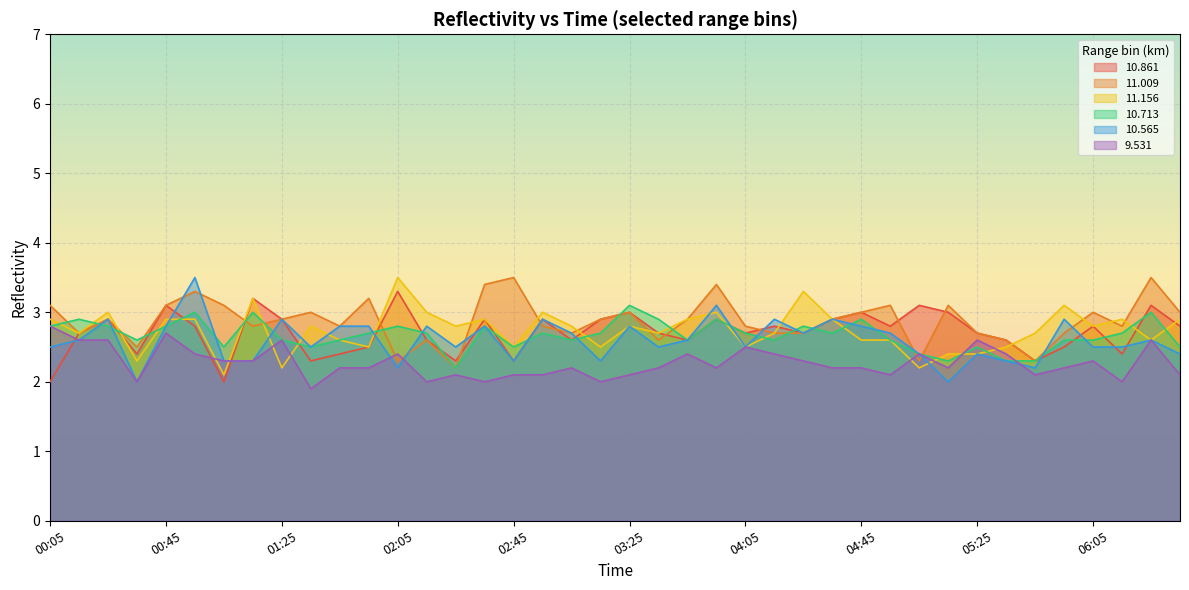

At which category does  10.565 reach its first local valley?

00:35